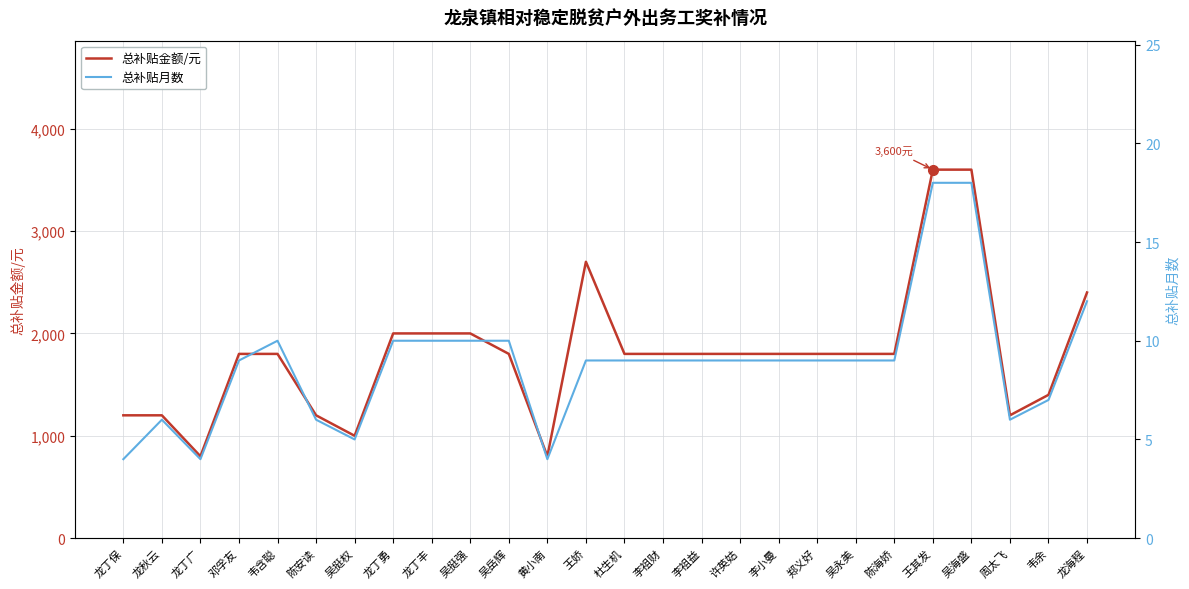

Reading left to right, what are all the values shown in this chart?

总补贴金额/元: 龙丁保=1200	龙秋云=1200	龙丁广=800	邓孚友=1800	韦含聪=1800	陈安读=1200	吴挺权=1000	龙丁勇=2000	龙丁丰=2000	吴挺强=2000	吴岳辉=1800	黄小南=800	王娇=2700	杜生机=1800	李祖财=1800	李祖益=1800	许英姑=1800	李小曼=1800	郑义好=1800	吴永美=1800	陈海娇=1800	王其发=3600	吴海盛=3600	周太飞=1200	韦余=1400	龙海程=2400
总补贴月数: 龙丁保=4	龙秋云=6	龙丁广=4	邓孚友=9	韦含聪=10	陈安读=6	吴挺权=5	龙丁勇=10	龙丁丰=10	吴挺强=10	吴岳辉=10	黄小南=4	王娇=9	杜生机=9	李祖财=9	李祖益=9	许英姑=9	李小曼=9	郑义好=9	吴永美=9	陈海娇=9	王其发=18	吴海盛=18	周太飞=6	韦余=7	龙海程=12